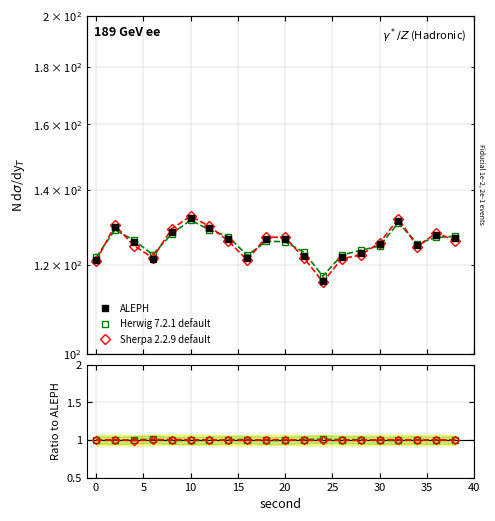

Is the value of ALEPH at 14 greater than the value of Herwig 7.2.1 default at 15?

Yes